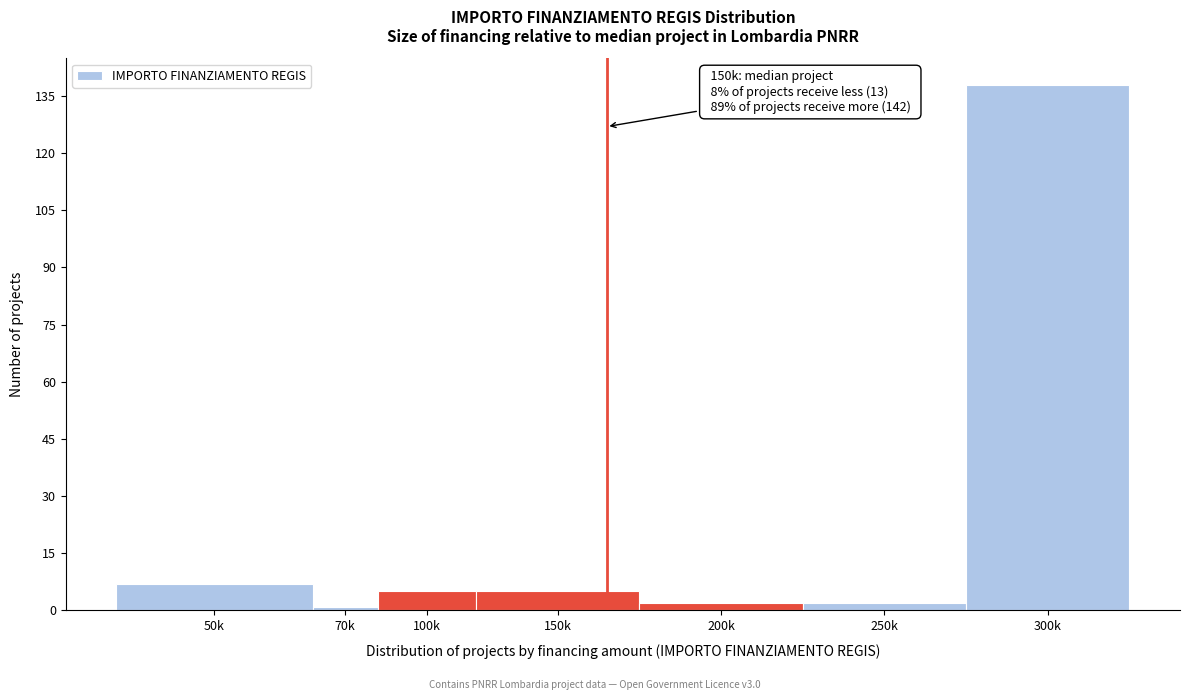

Reading left to right, what are all the values shown in this chart?

50k=7	70k=1	100k=5	150k=5	200k=2	250k=2	300k=138